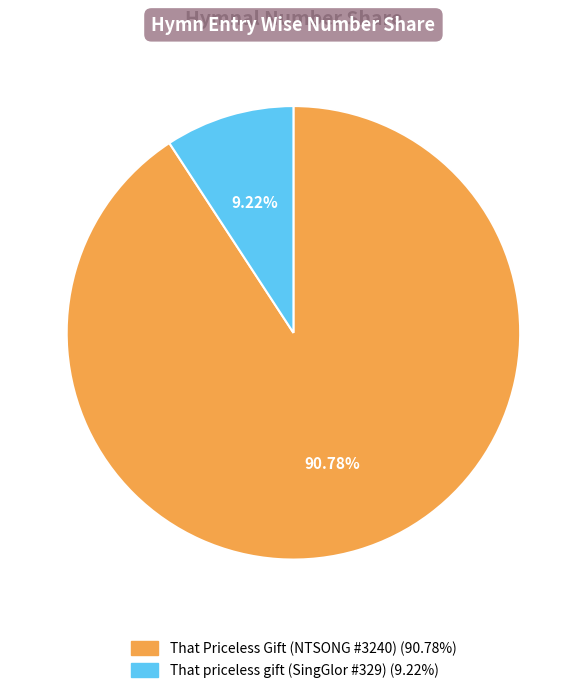

Is there any slice that represents more than half of the pie?

Yes